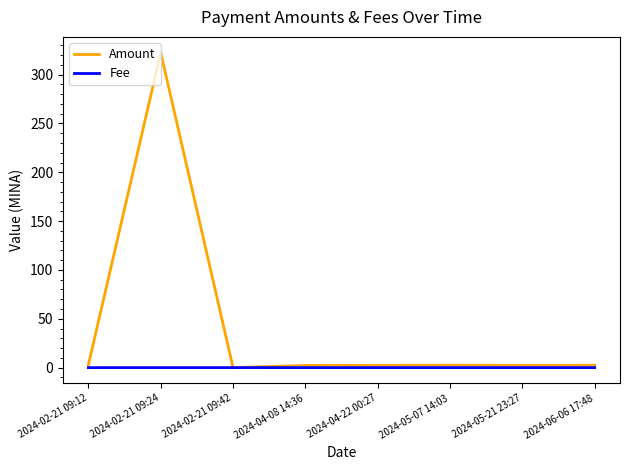

Which category has the highest value in the Amount series?

2024-02-21 09:24